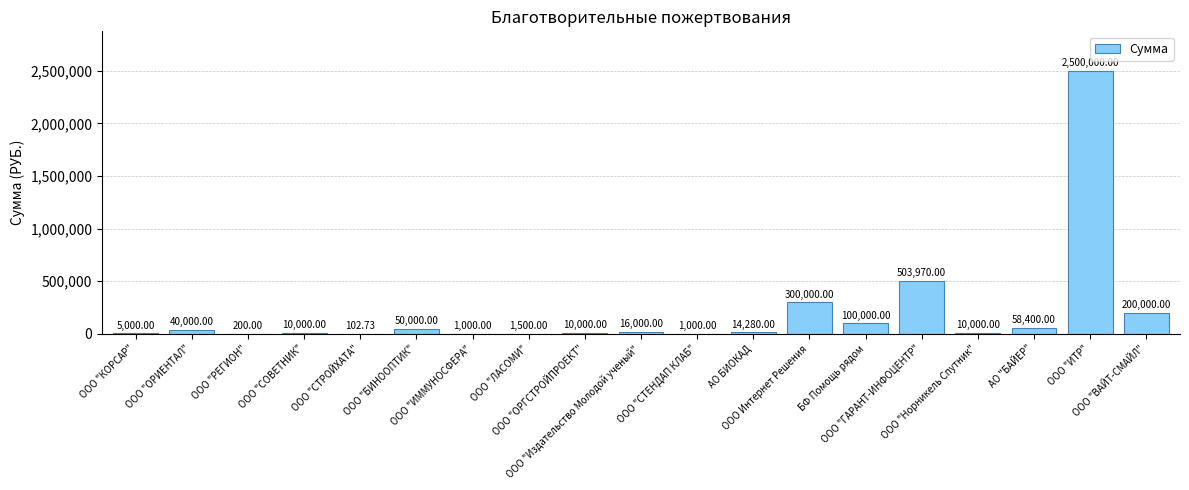

What is the sum of all values?

3821452.7